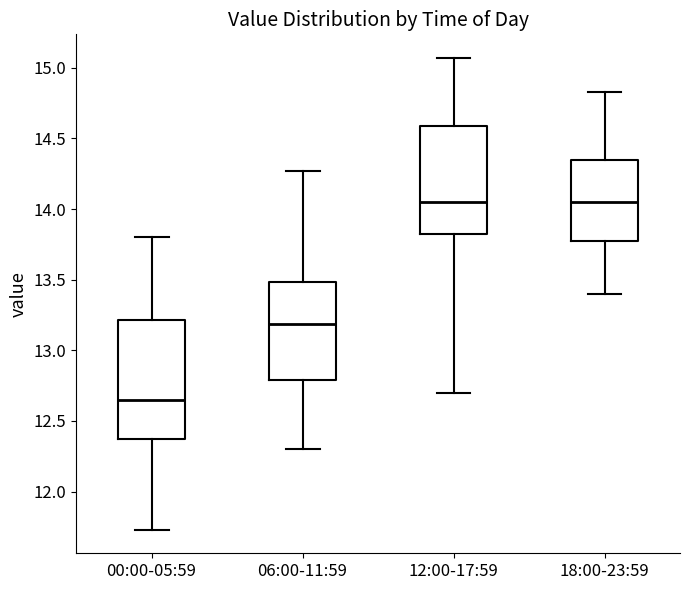

Where is the lower edge of the box for 00:00-05:59 on the y-axis? The values are not printed on the chart, so give them approximately, as read against the axis.

12.40